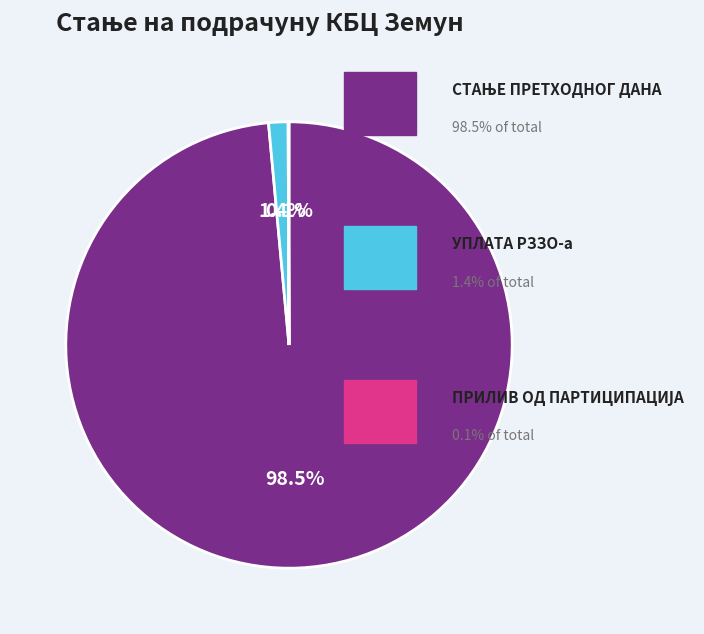

Is there any slice that represents more than half of the pie?

Yes